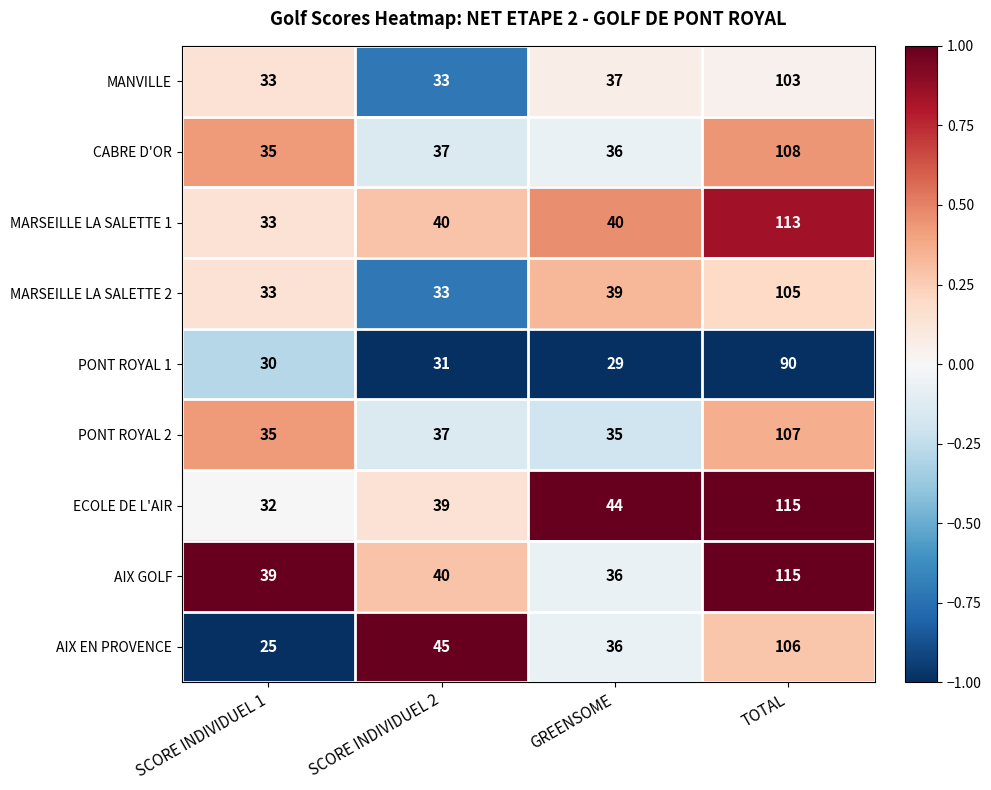

Where is PONT ROYAL 1 nearest to the value 59?

SCORE INDIVIDUEL 2